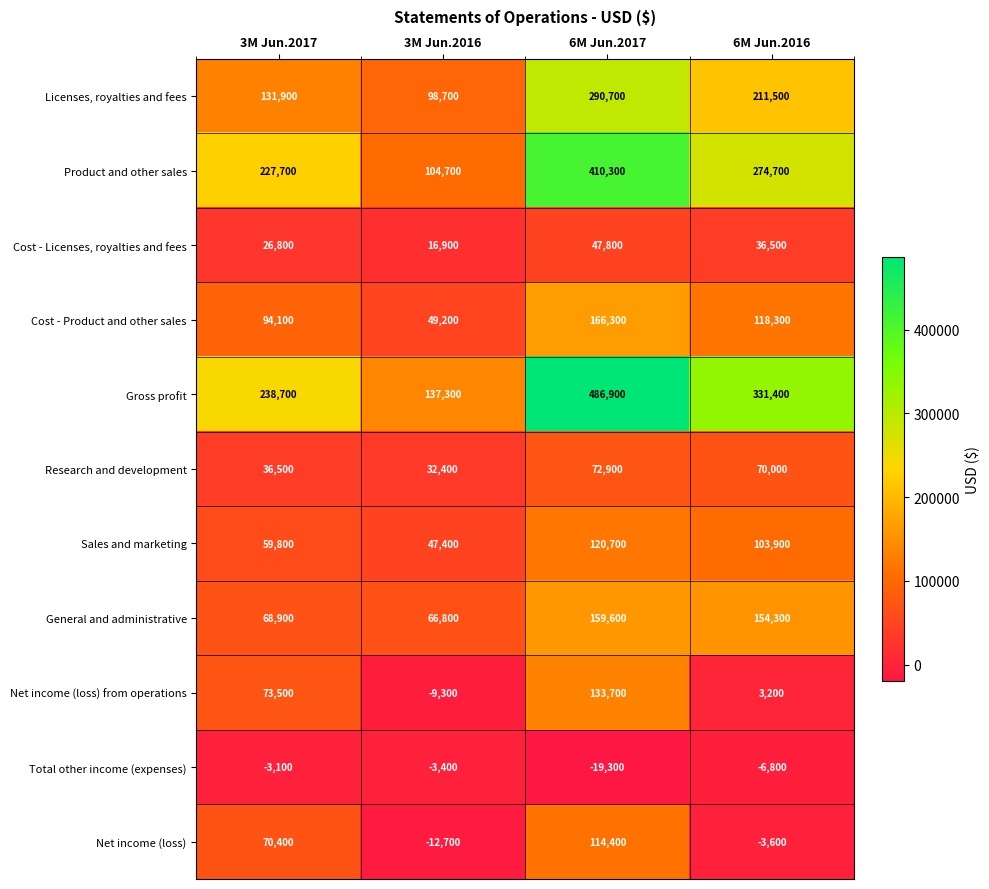

At which label is Total other income (expenses) closest to -11200?

6M Jun.2016